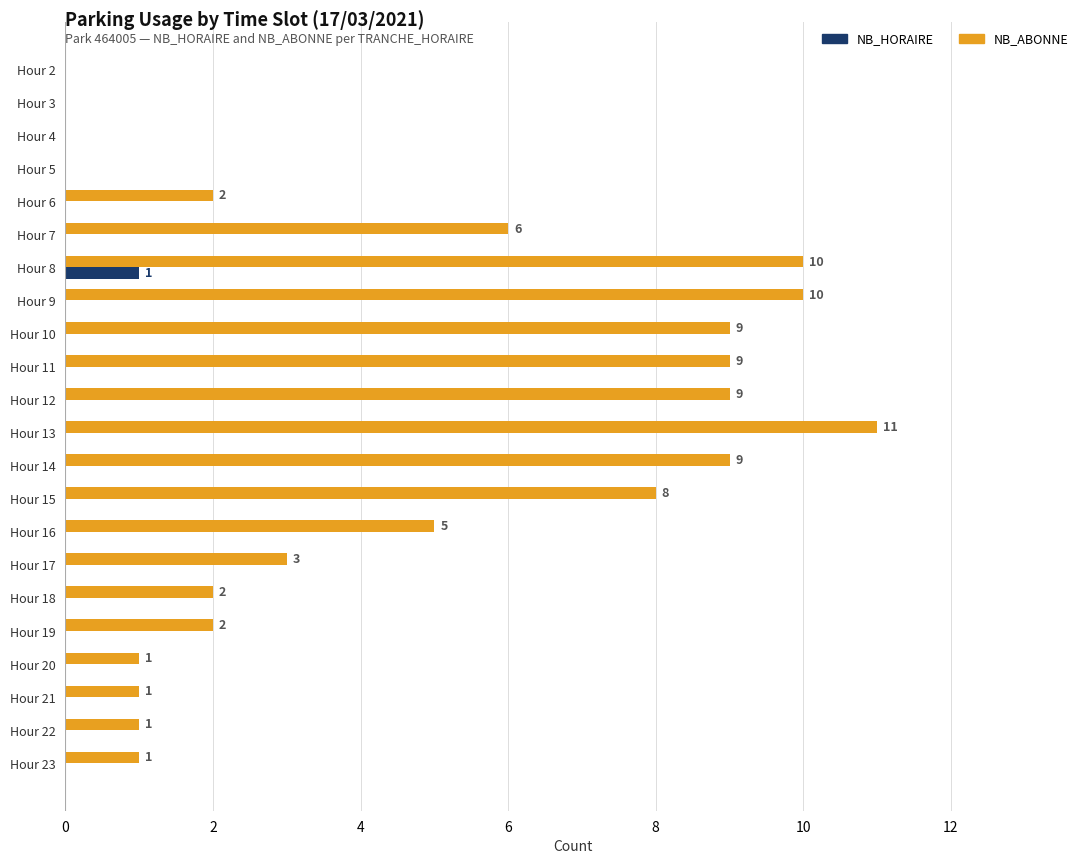

At which category does the chart reach its peak across all series?

Hour 13